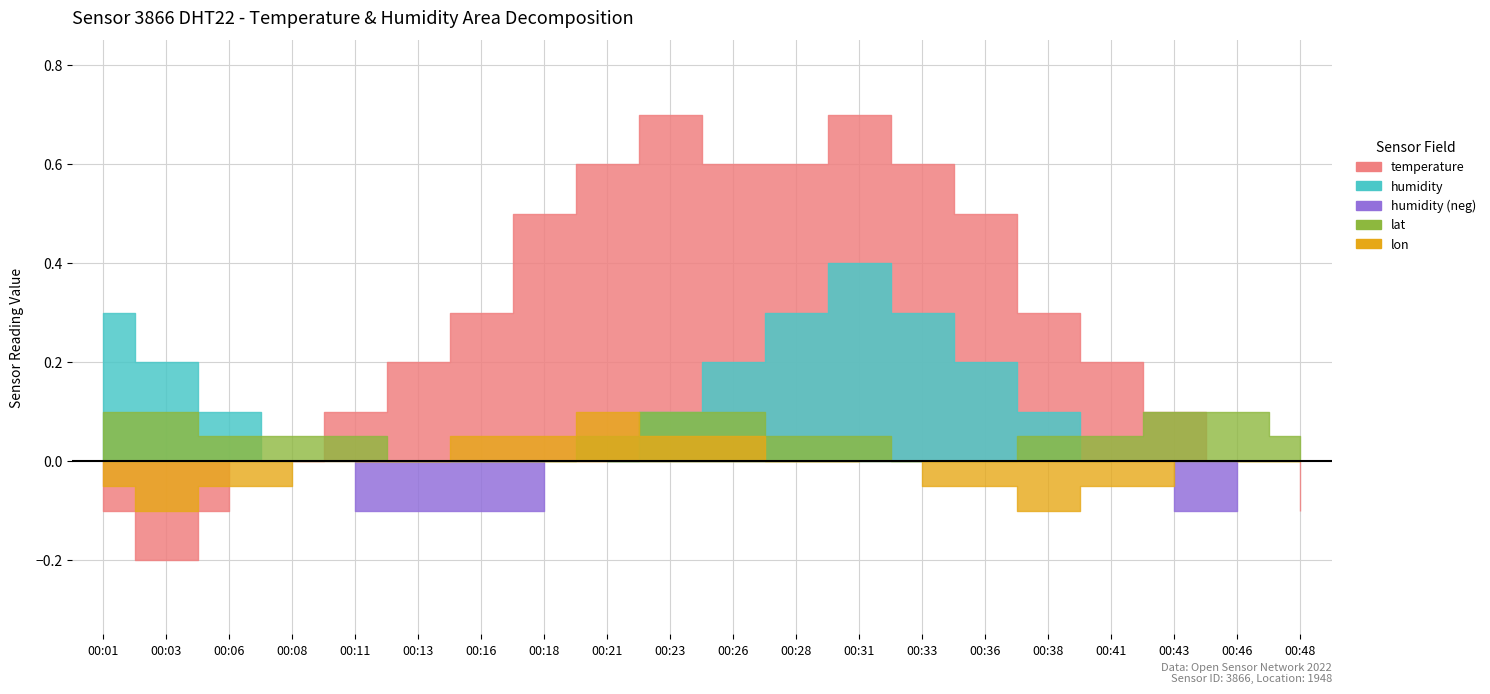

True or false: humidity has a value of 136.1 at 00:31.

False